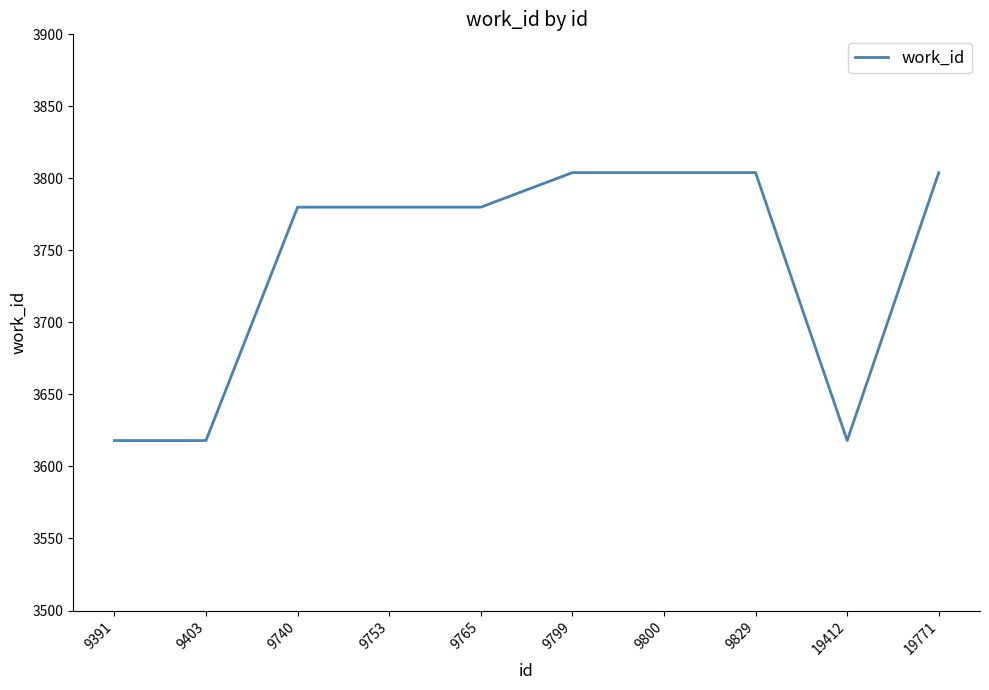

What is the ratio of the value at 19412 to the value at 9829?

1.0